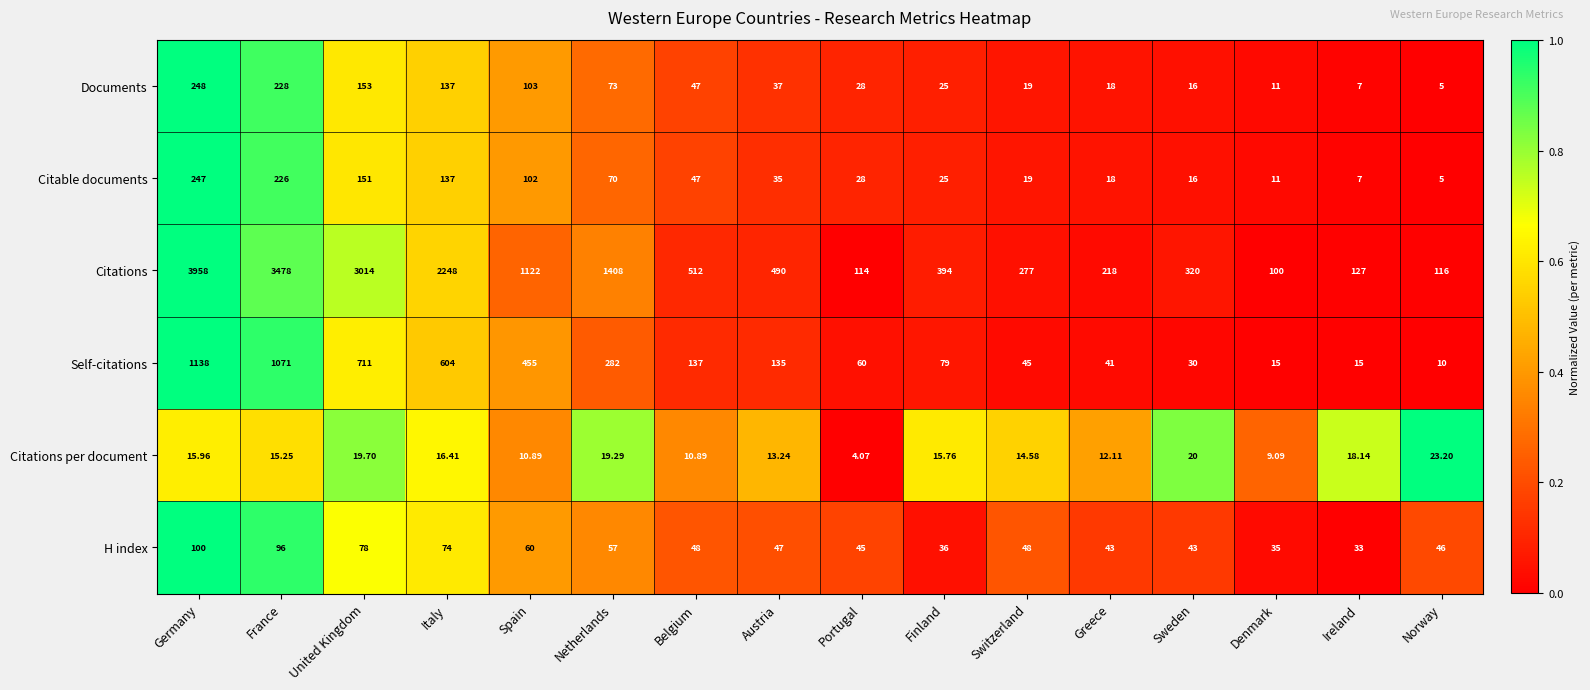

Which series changed the most between Belgium and Norway?

Citations